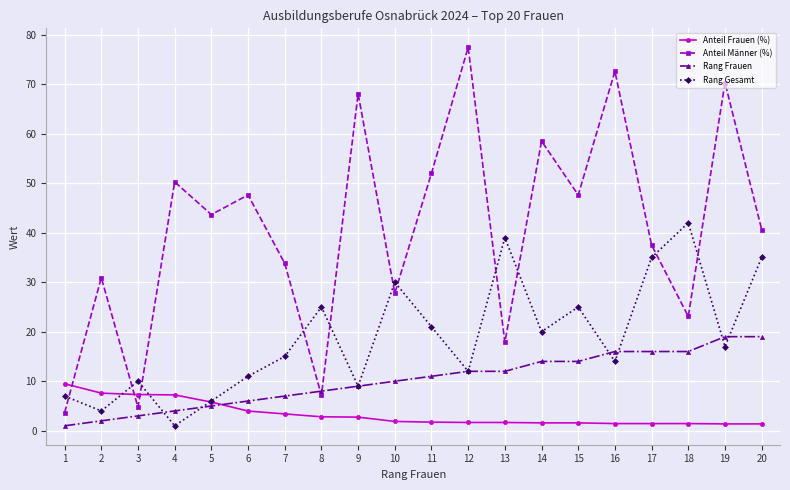

After their last crossing, which series has the higher values: Anteil Frauen (%) or Rang Gesamt?

Rang Gesamt